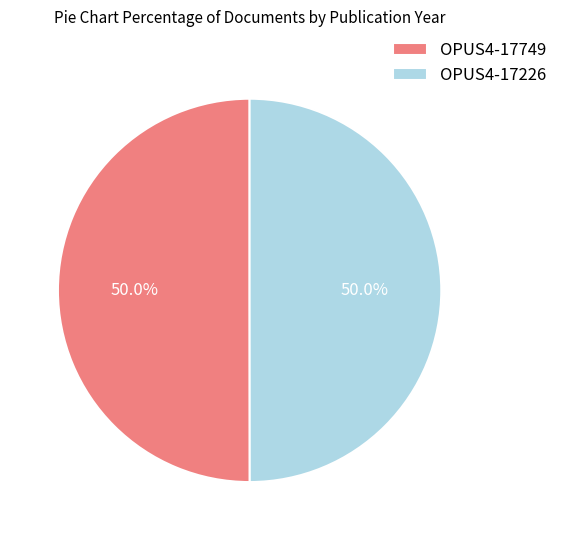

What percentage do OPUS4-17226 and OPUS4-17749 together represent?

100.0%